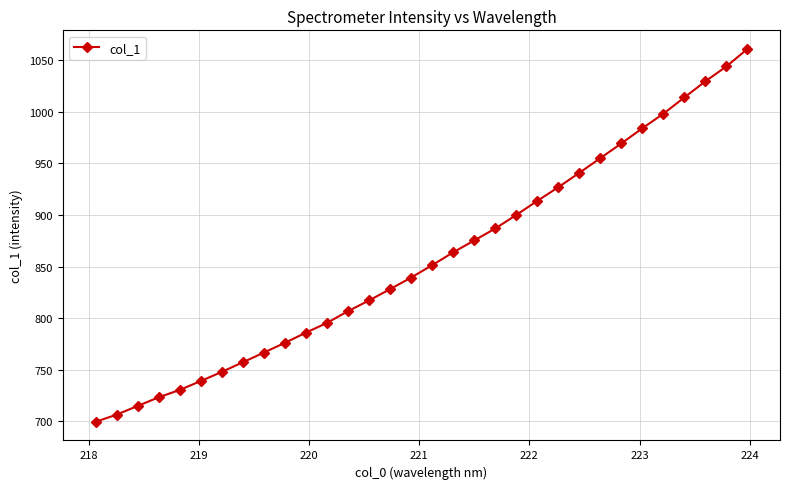

What is the maximum value shown in the chart?

1061.0